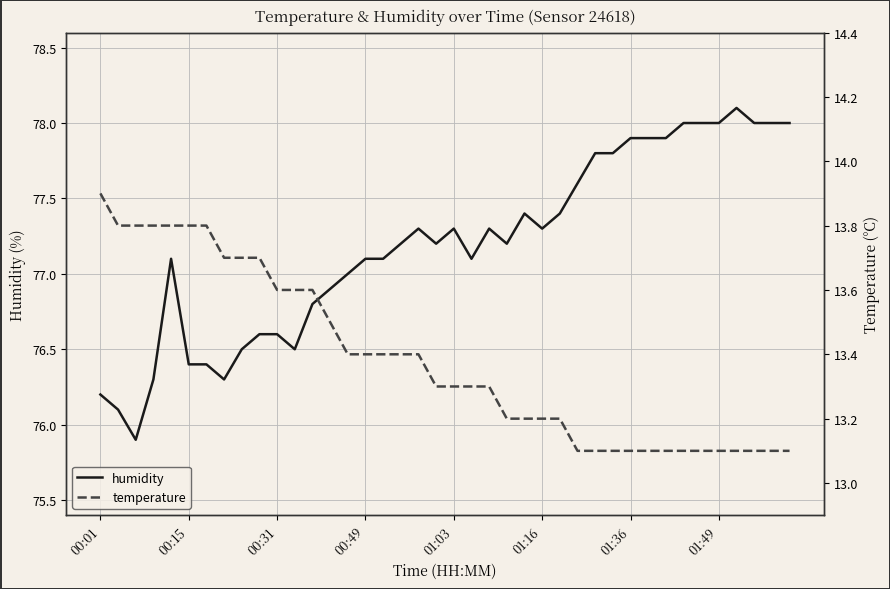

The value of humidity at 01:16 is 77.3. True or false?

True